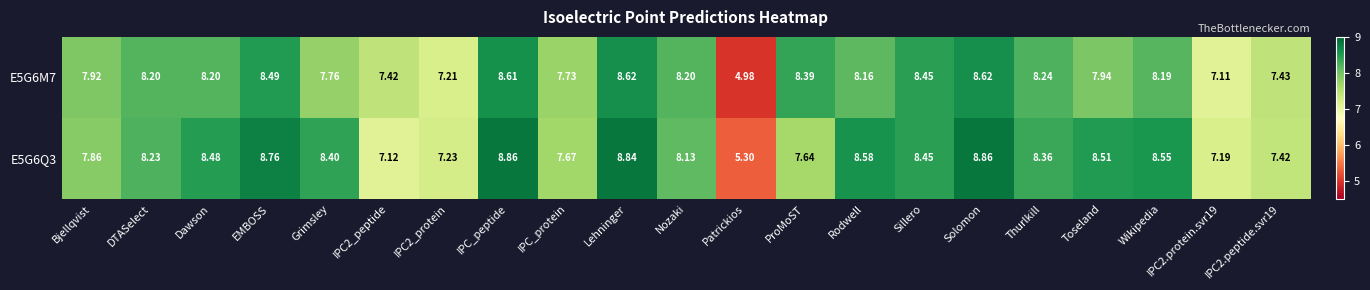

What is the total value across all series at Patrickios?

10.3